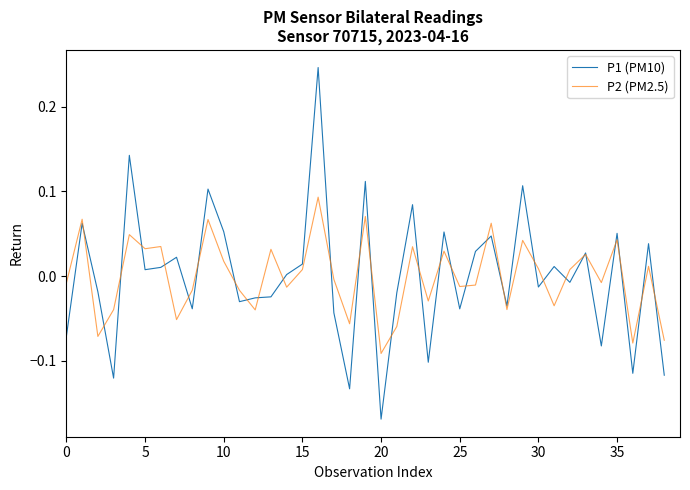

List the series in order of their peak value, highest first.

P1 (PM10), P2 (PM2.5)